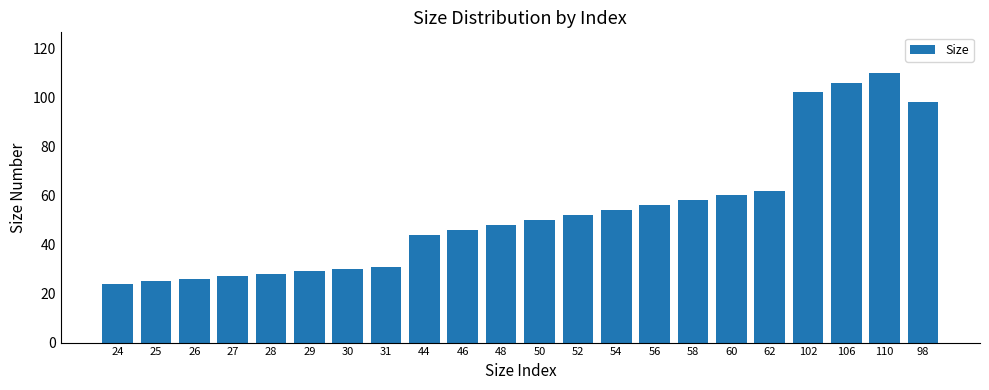

The value at 56 is 18. True or false?

False